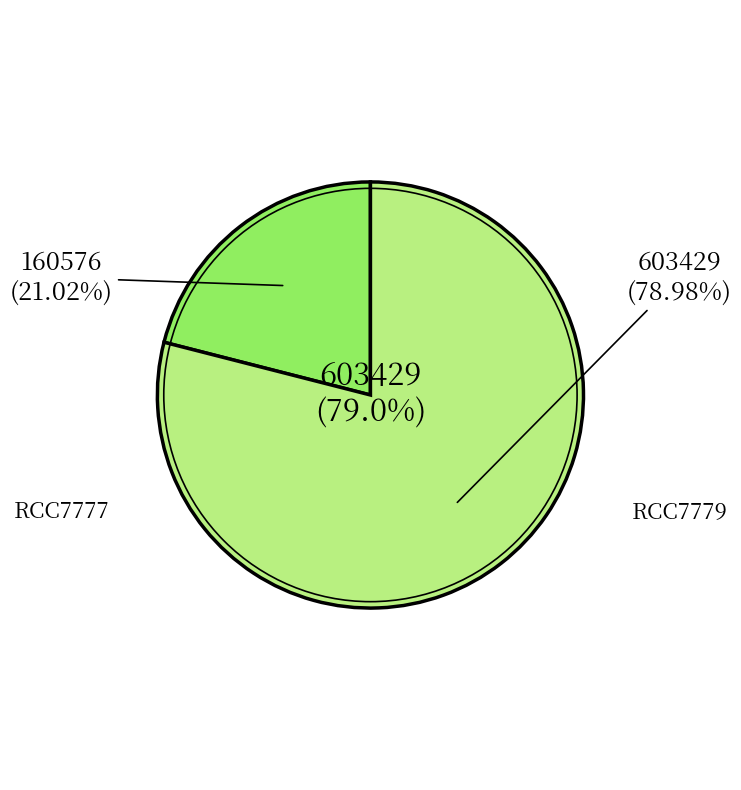

To the nearest percent, what is the difference between the largest and smallest slice percentages?

58%